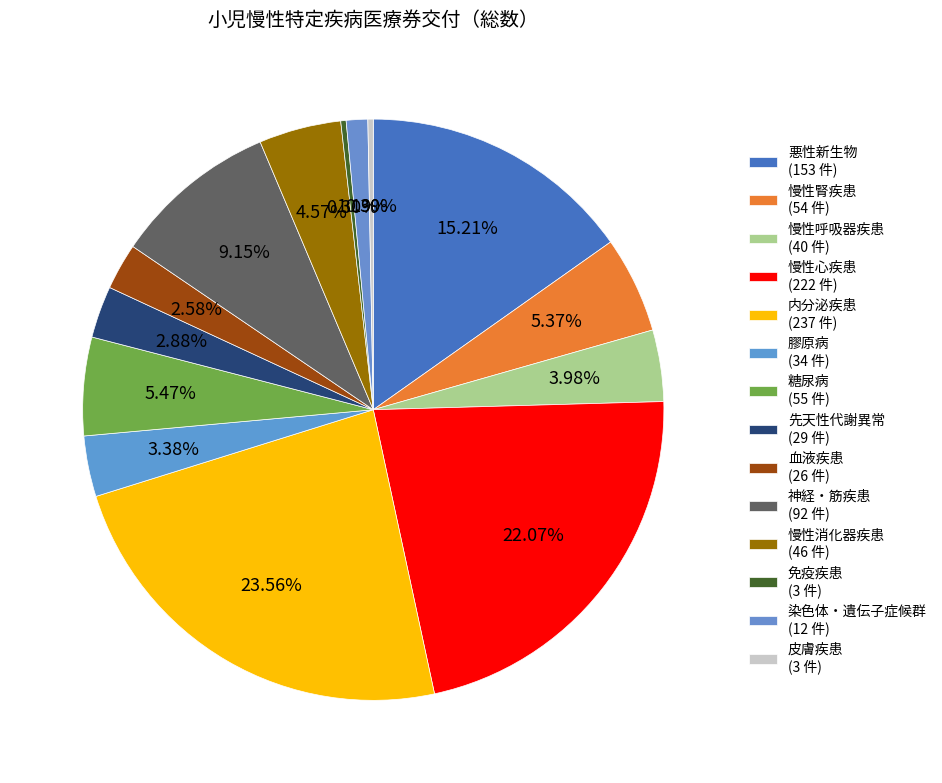

To the nearest percent, what percentage of the pie is 染色体・遺伝子症候群?

1%